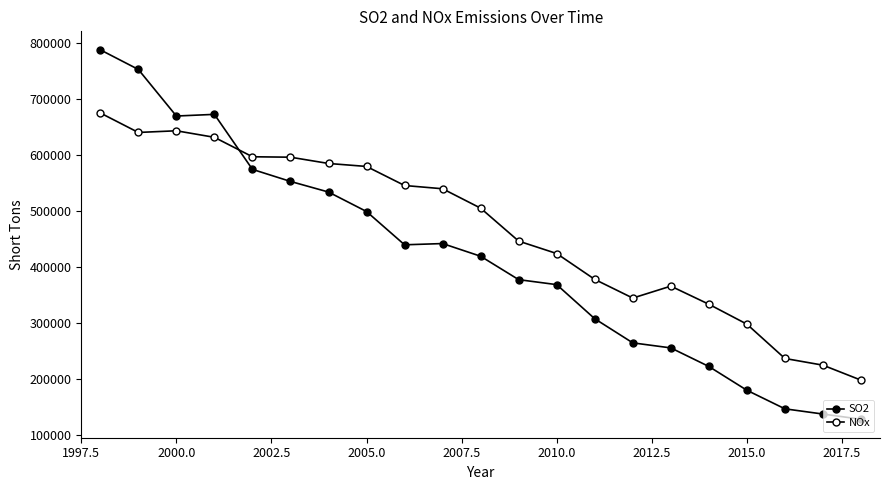

How many intersections are there between NOx and SO2?

1